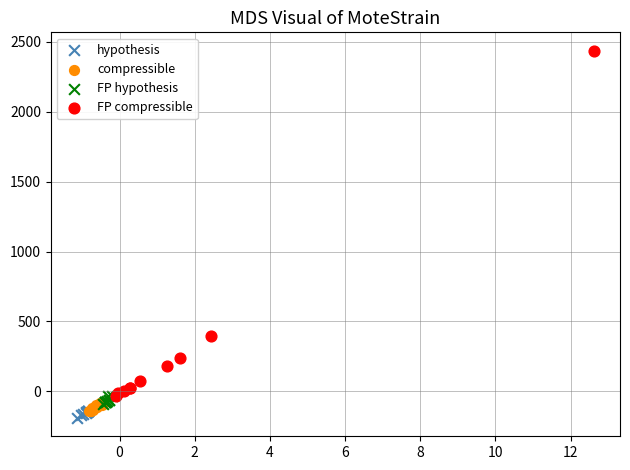

Which series reaches the minimum Y coordinate?

hypothesis